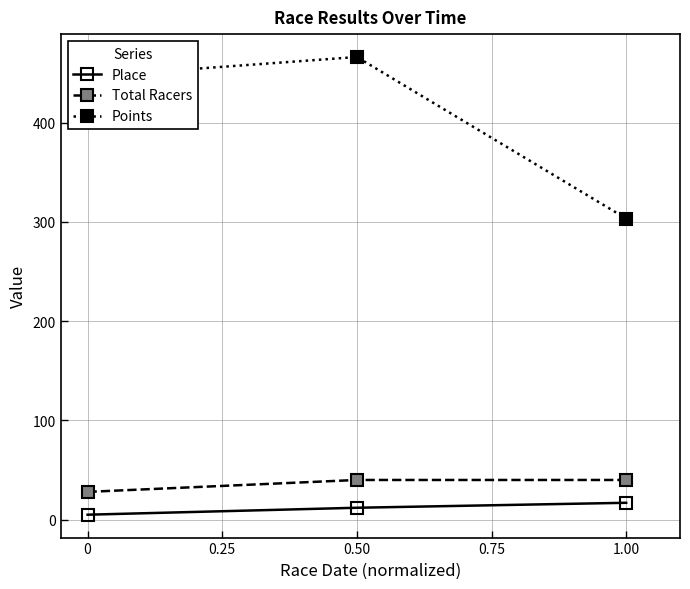

What is the spread (max minus min) of values at 0?

441.4